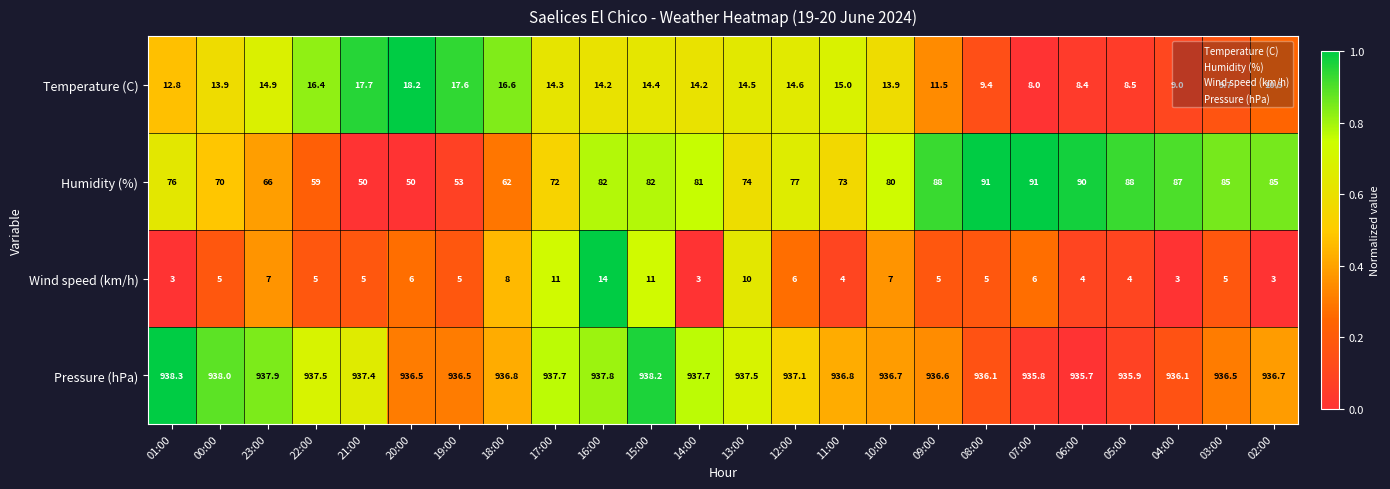

Rank the series at 16:00 from highest to lowest value.

Pressure (hPa), Humidity (%), Temperature (C), Wind speed (km/h)